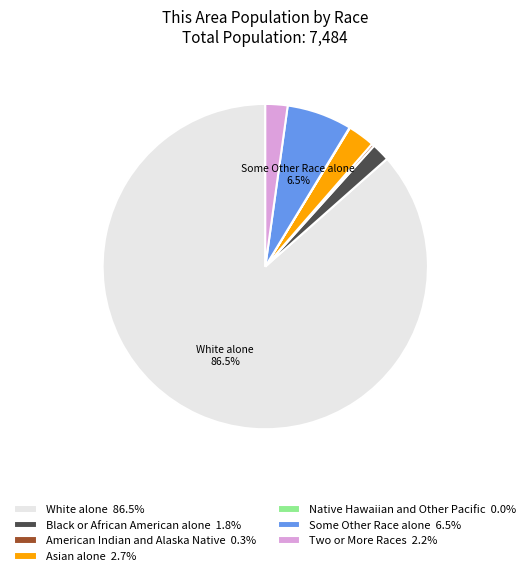

Does any single category account for the majority?

Yes